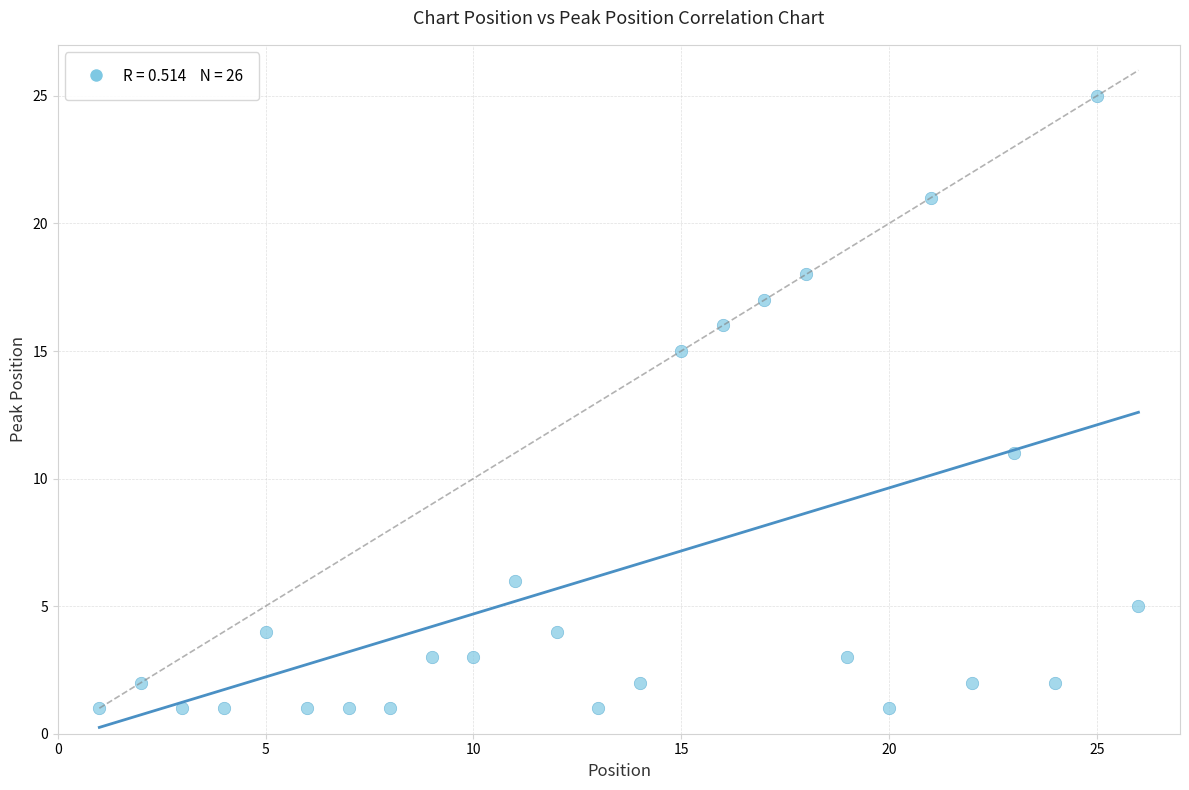

What is the range of Y values (max minus min)?

24